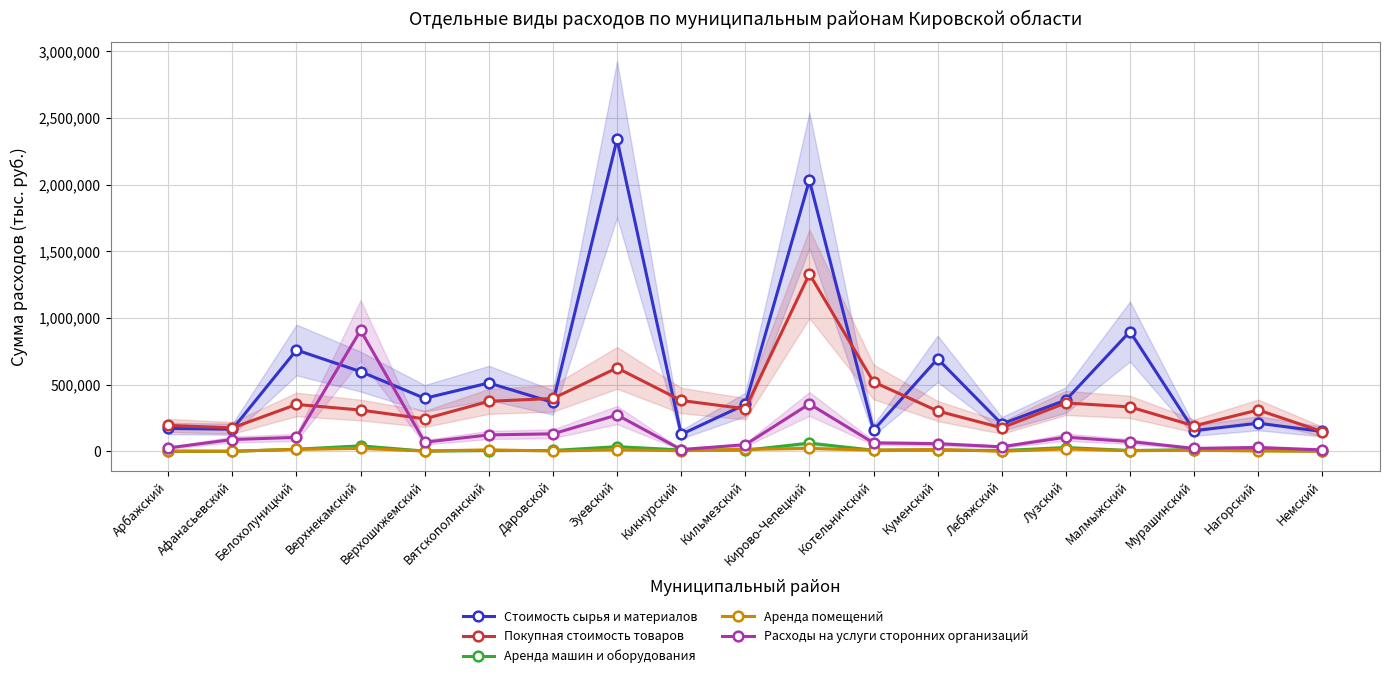

What is the total value across all series at Даровской?

903593.5